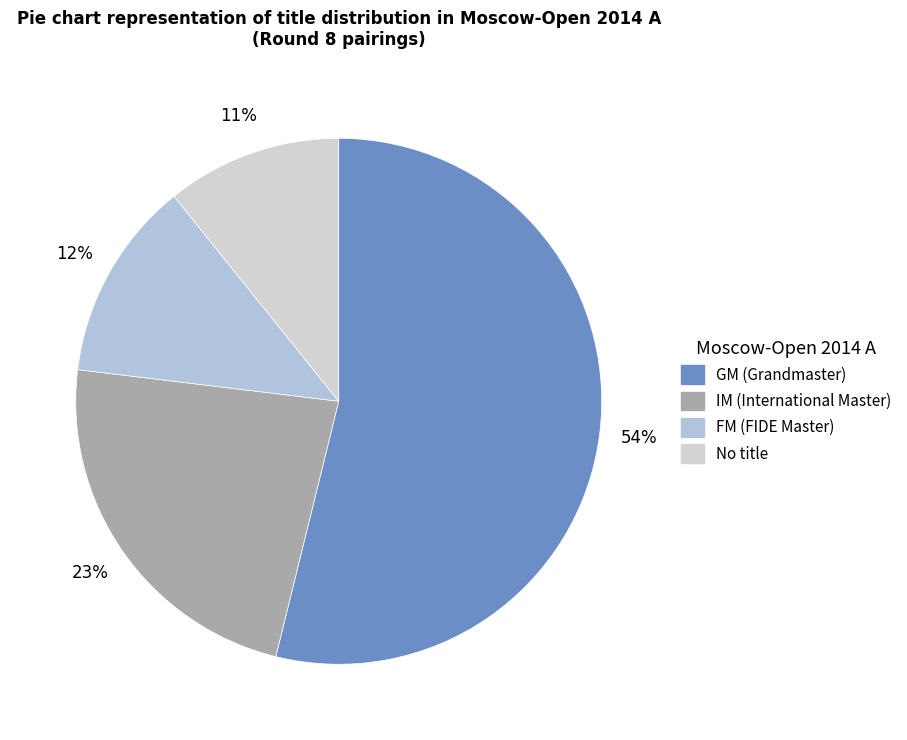

Count the number of slices in the pie.

4